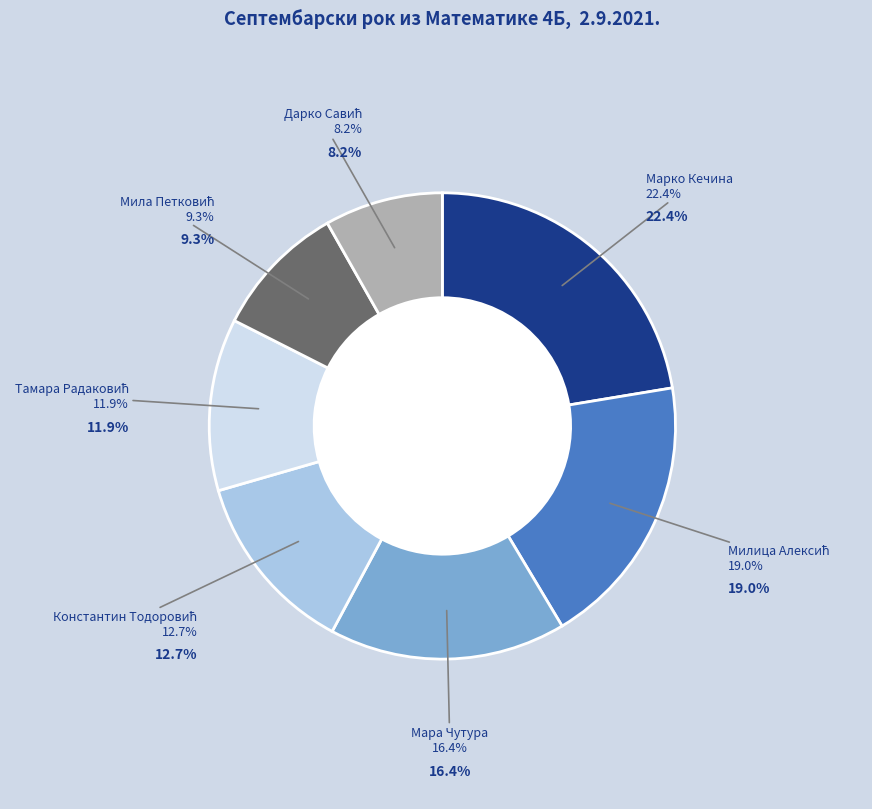

Is there any slice that represents more than half of the pie?

No